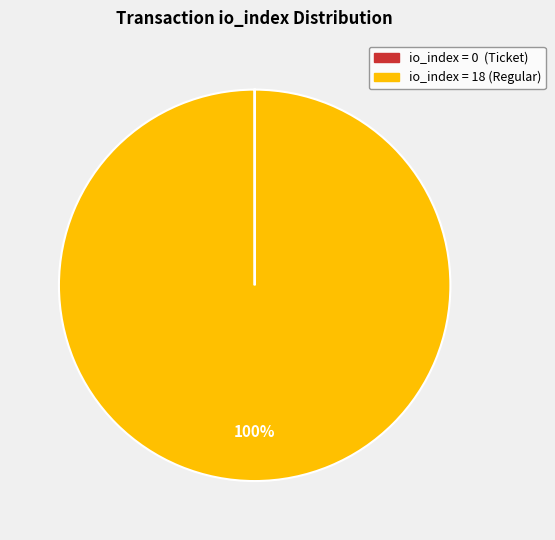

To the nearest percent, what is the difference between the largest and smallest slice percentages?

100%